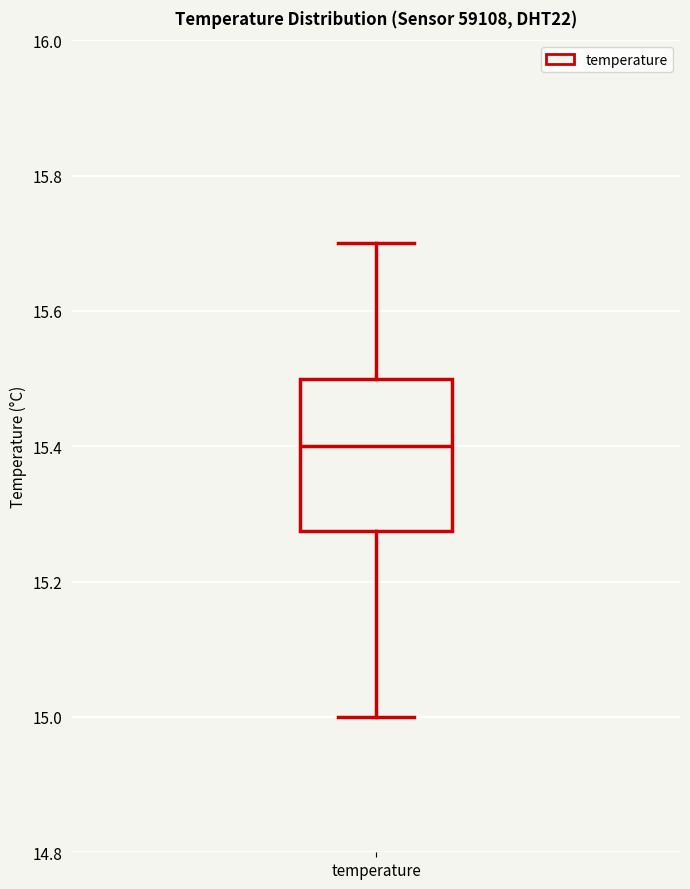

Where does the median line of the box for temperature sit on the y-axis? The values are not printed on the chart, so give them approximately, as read against the axis.

15.40